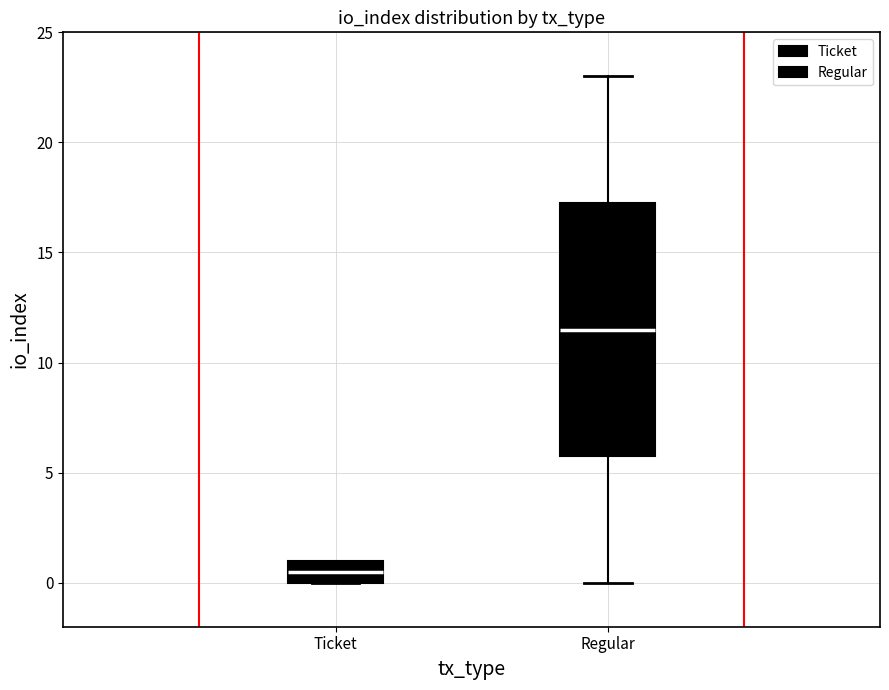

Reading left to right, transcribe this box plot: for each box, give where its median line is, the range the box spans, and where its two whiskers end, as read against the y-axis. The values are not printed on the chart, so give them approximately, as read against the axis.

Ticket: median 0.5, box 0.0 to 1.0, whiskers 0.0 to 1.0
Regular: median 11.5, box 6.0 to 17.5, whiskers 0.0 to 23.0